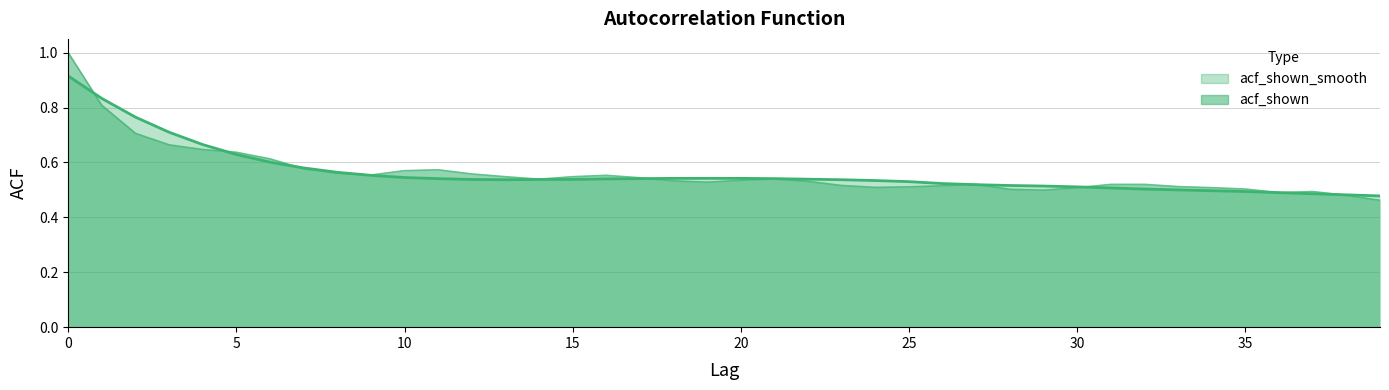

The acf_shown series shows 0.5 at 26. True or false?

True